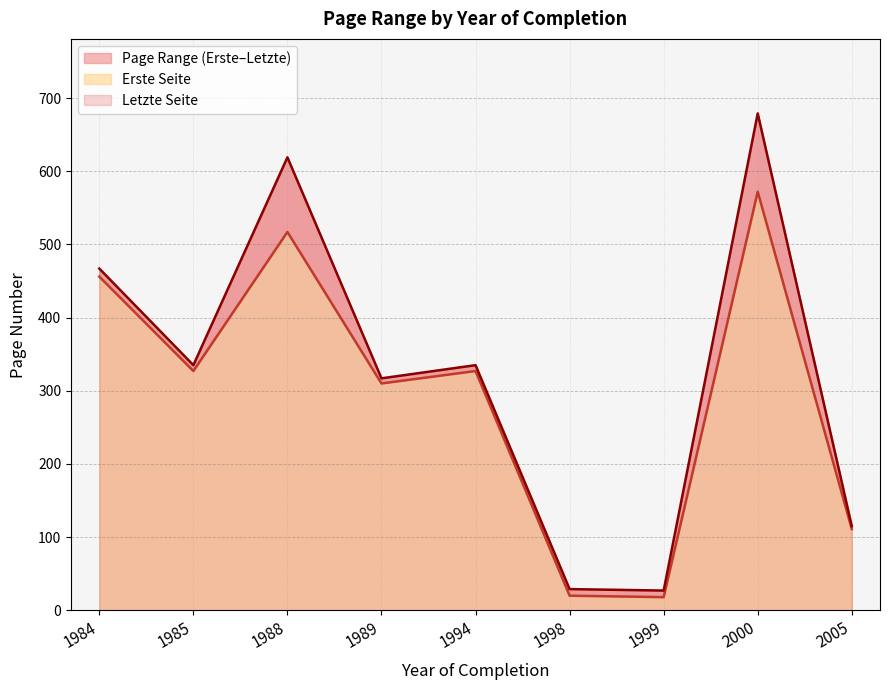

How many series are shown in this chart?

2